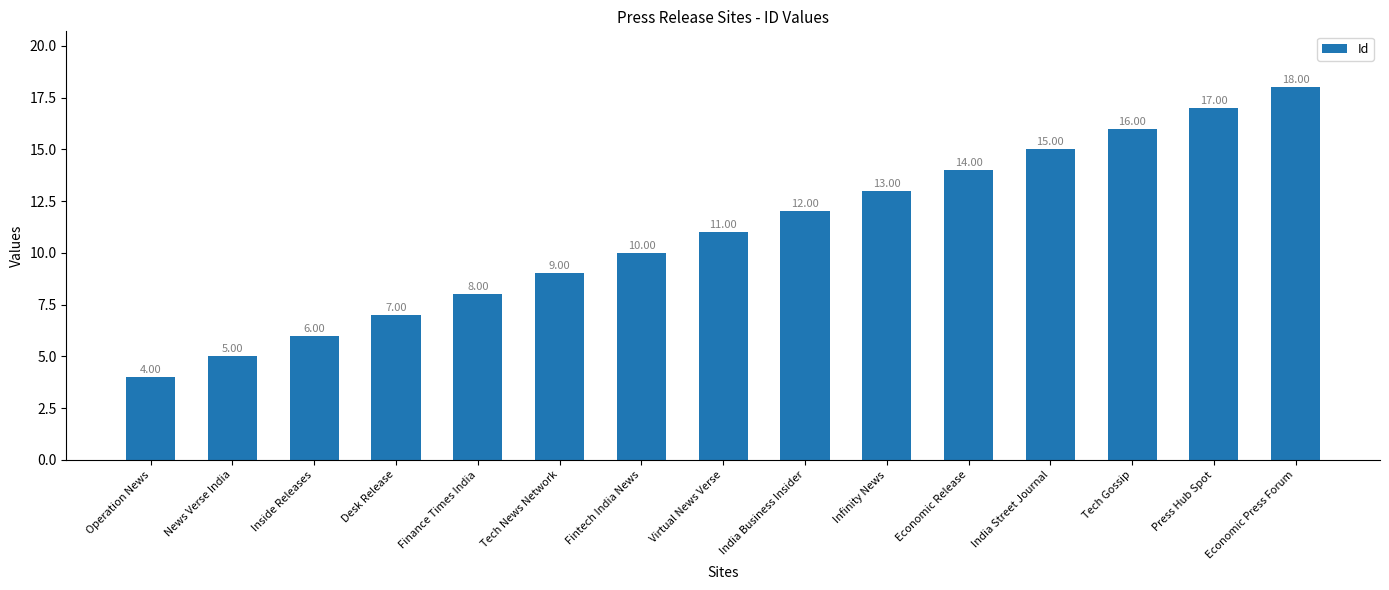

How many bars are there in total?

15